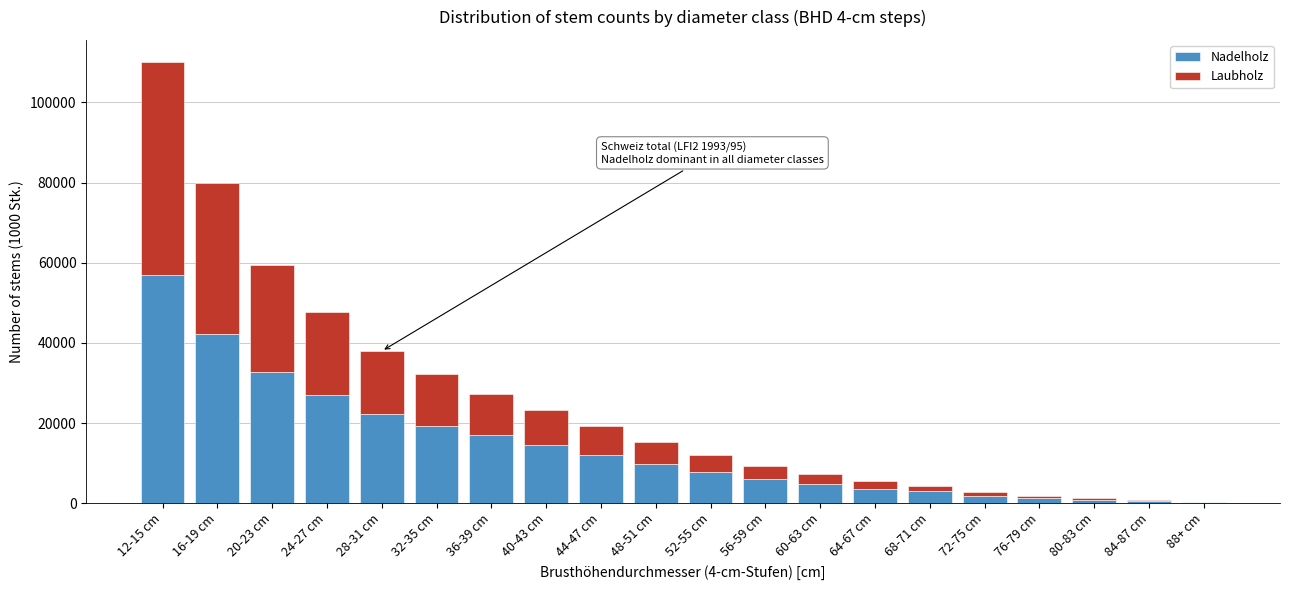

At which category is the sum across all series the highest?

12-15 cm